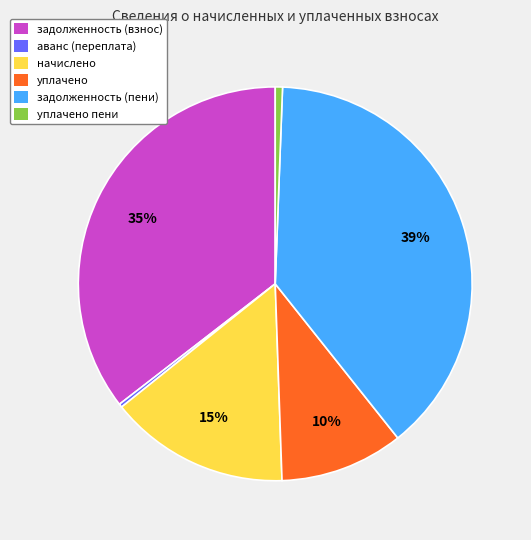

Combined, do задолженность (пени) and аванс (переплата) account for over 50%?

No